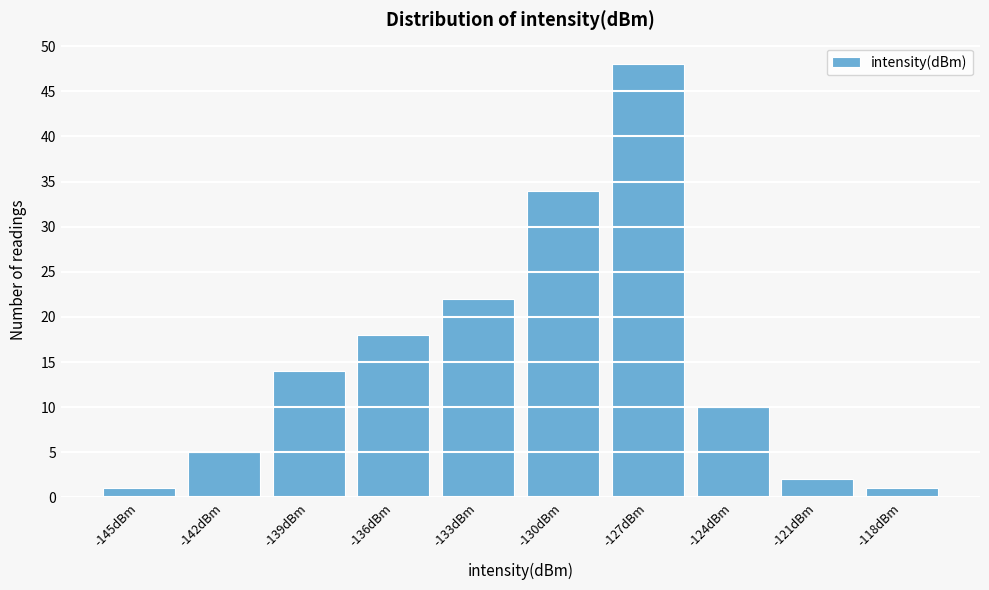

Reading left to right, transcribe all the data shown in this chart.

1	5	14	18	22	34	48	10	2	1